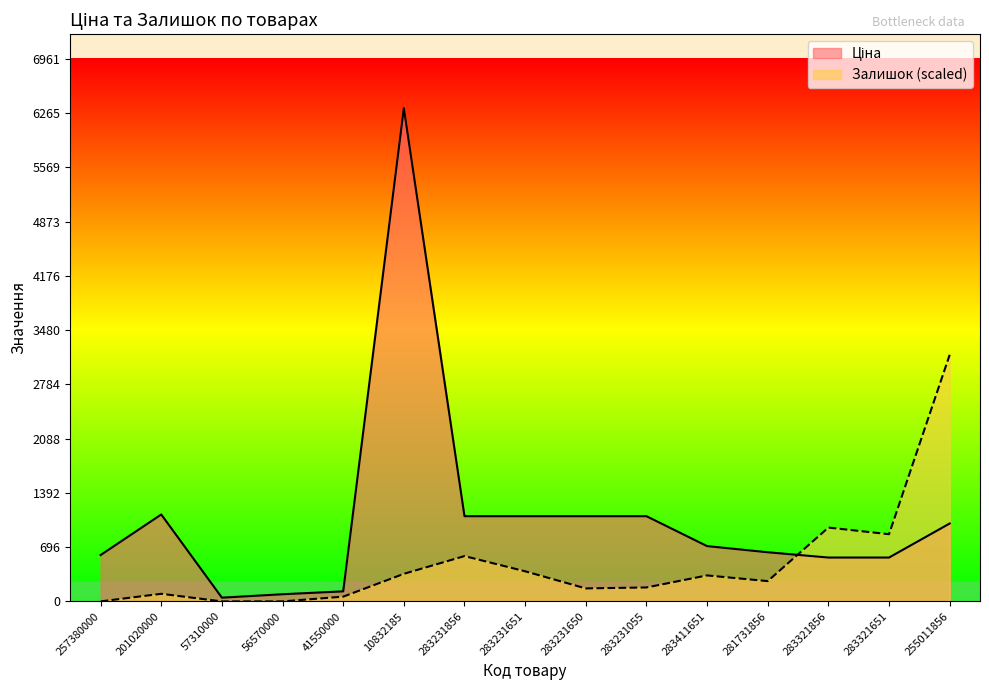

What is the value of the Ціна point at the 14th from the left?

562.8